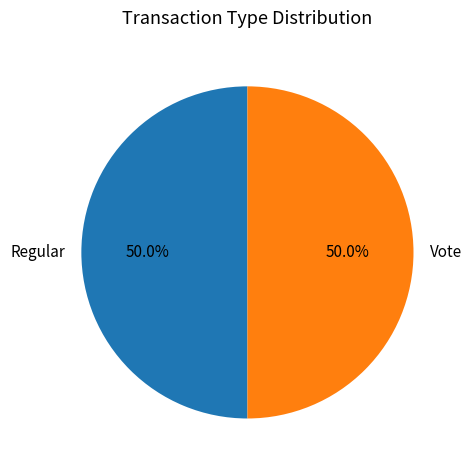

To the nearest percent, what portion does Vote represent?

50%